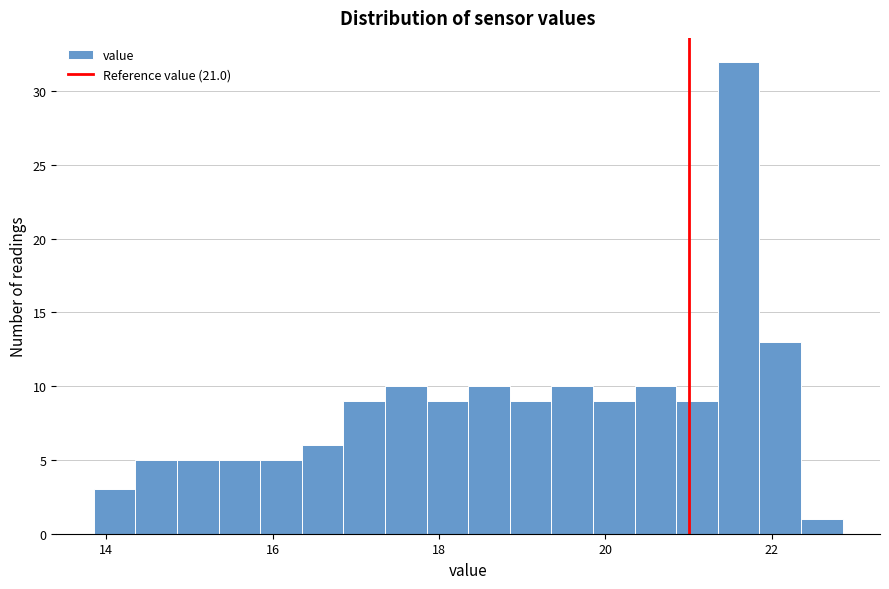

Around what value on the x-axis is the tallest bar? Give the approximate position of its centre, as read against the axis.

21.6